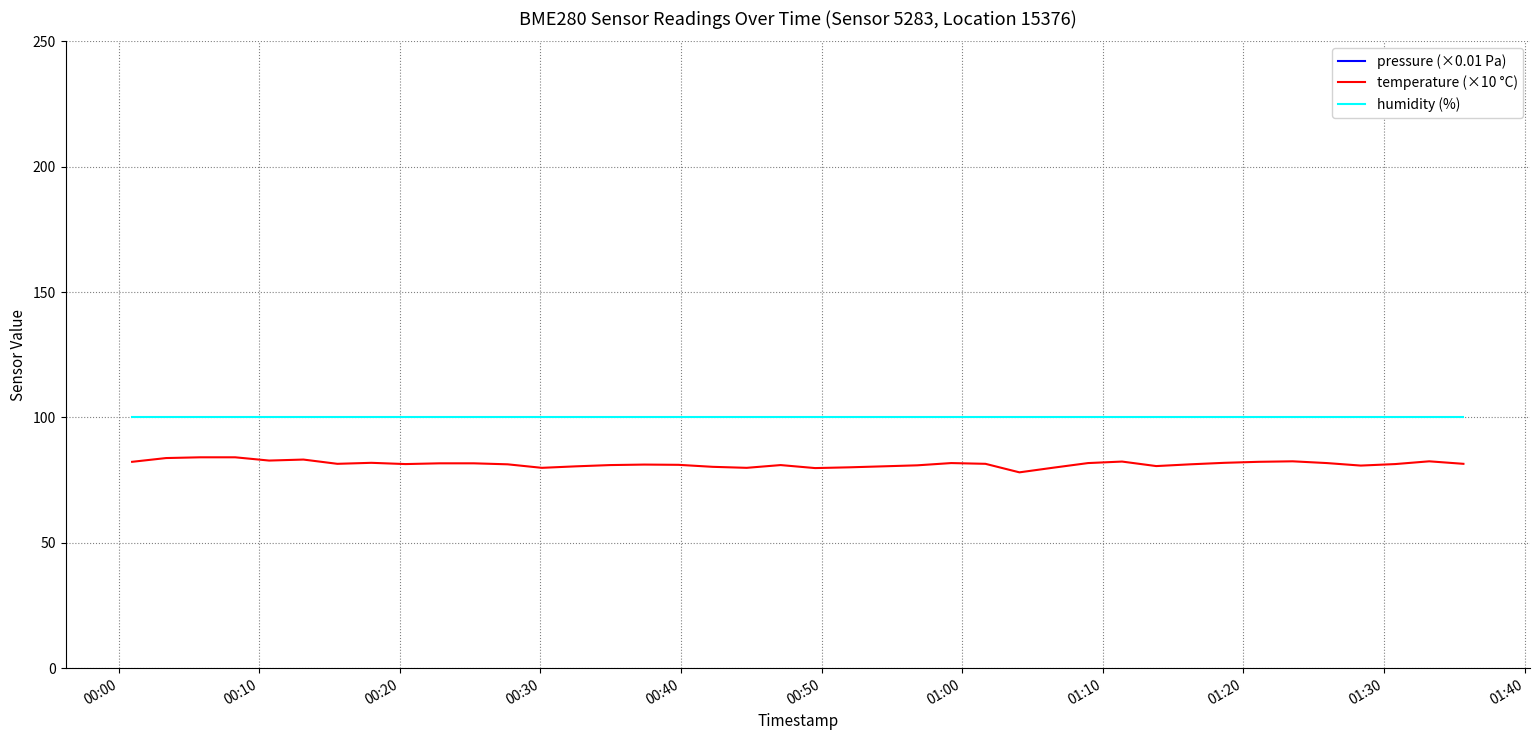

At how many categories does at least one series exceed 183?

40